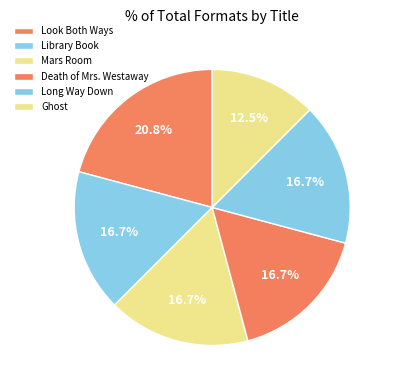

What is the total percentage of Long Way Down and Death of Mrs. Westaway?

33.3%